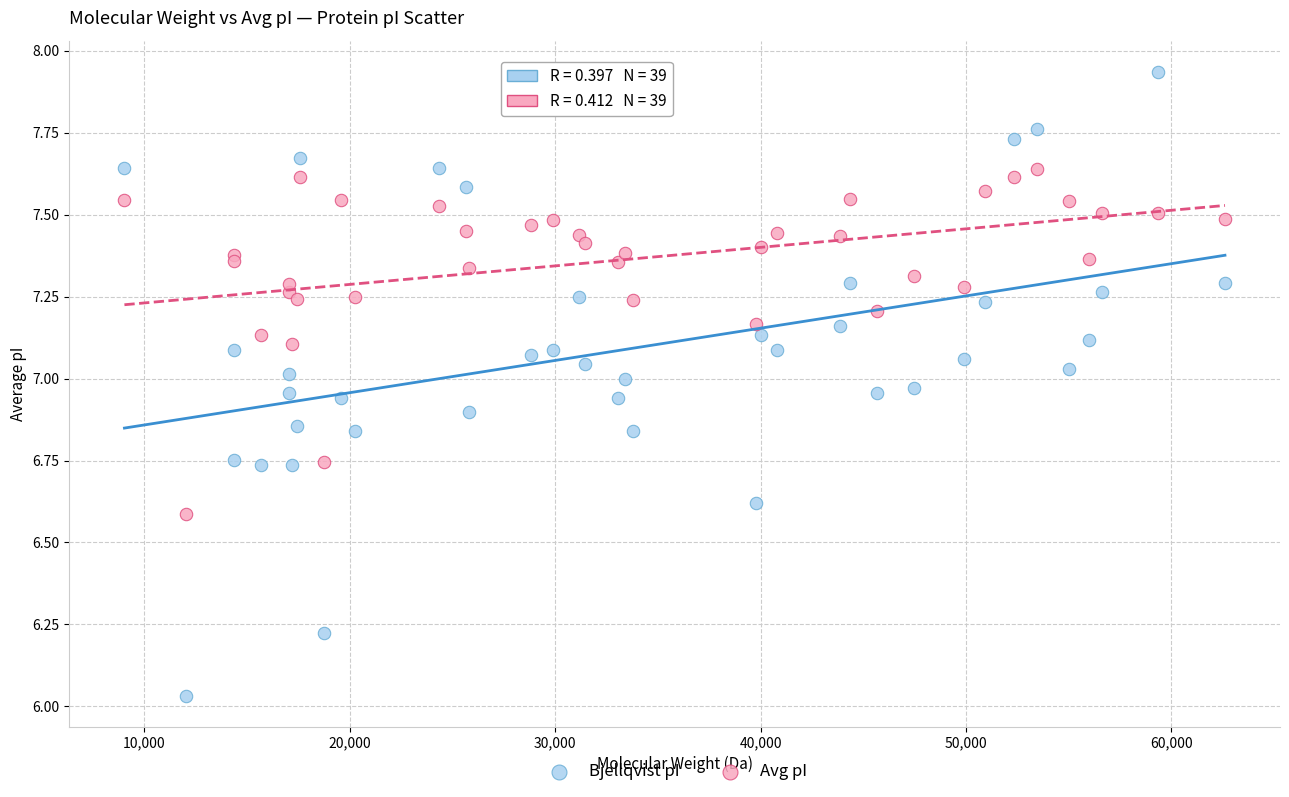

Which series reaches the minimum Y coordinate?

Bjellqvist pI